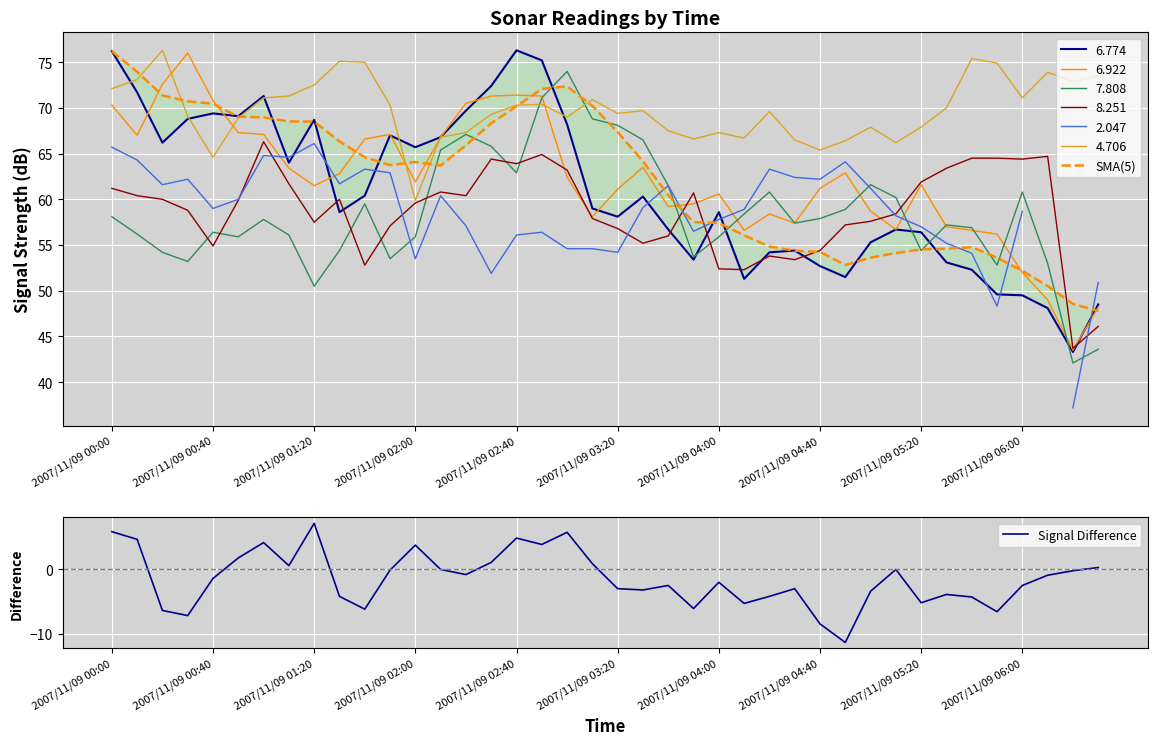

What is the lowest value of the 4.706 series?

59.9